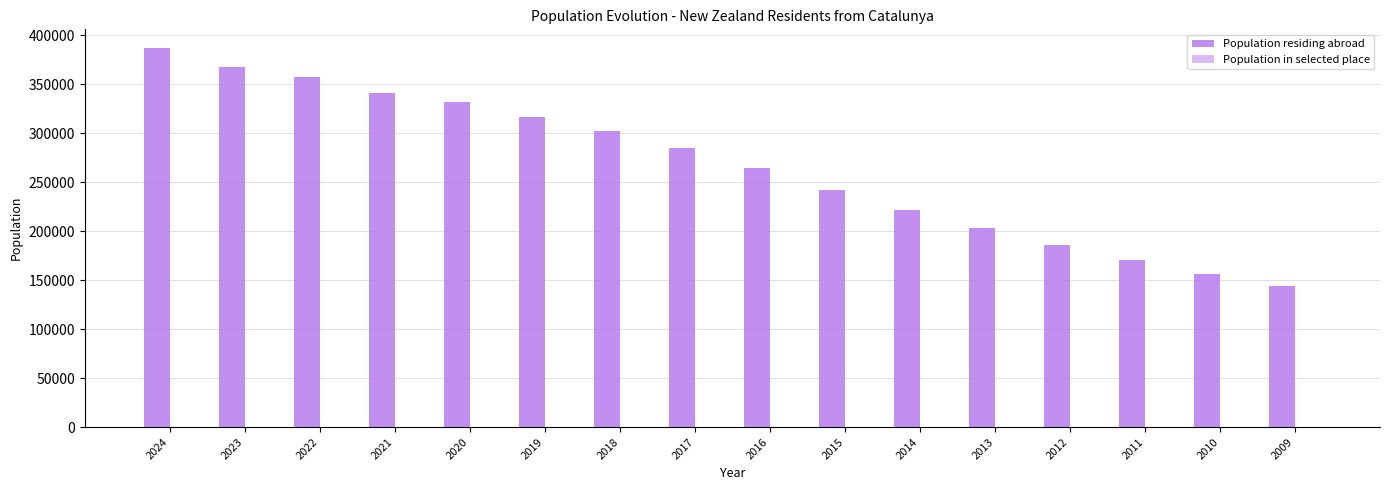

At which category does the chart reach its minimum across all series?

2009